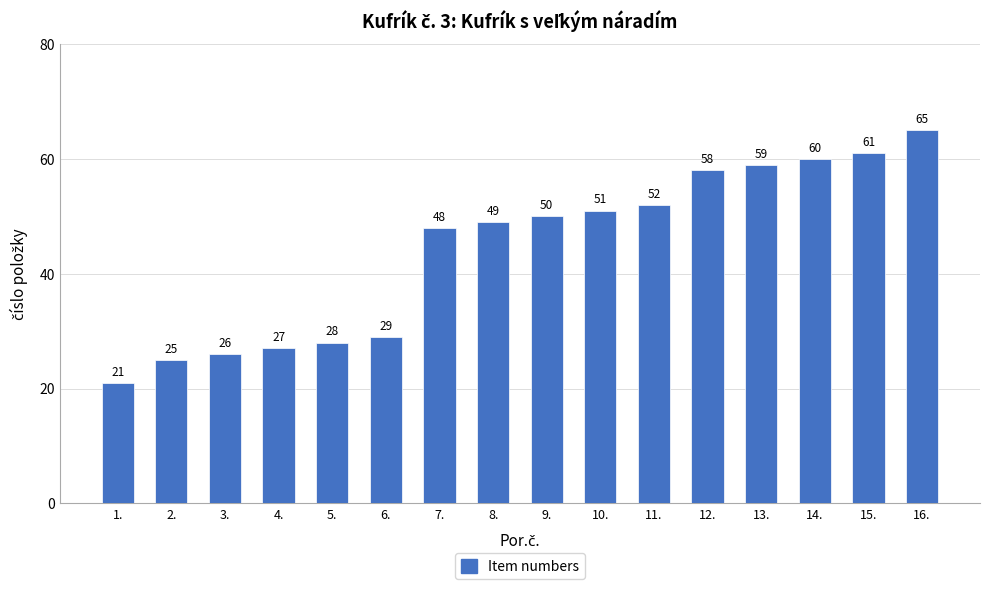

Does the chart contain stacked bars?

No